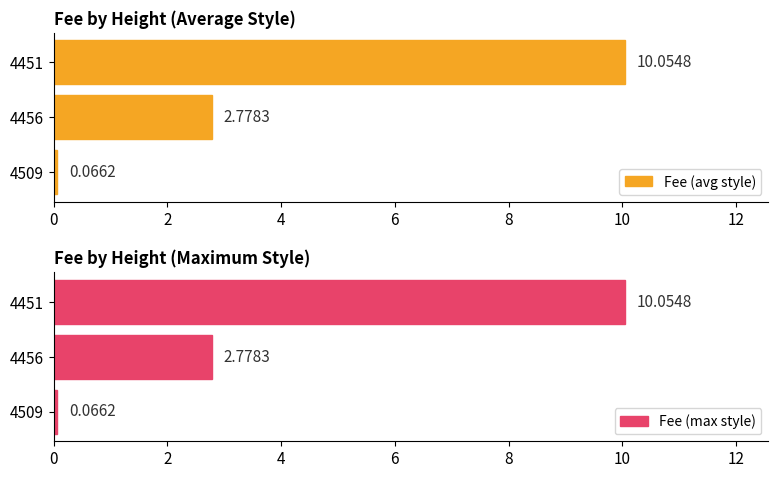

Which series has the largest range (max minus min)?

Fee (avg style)